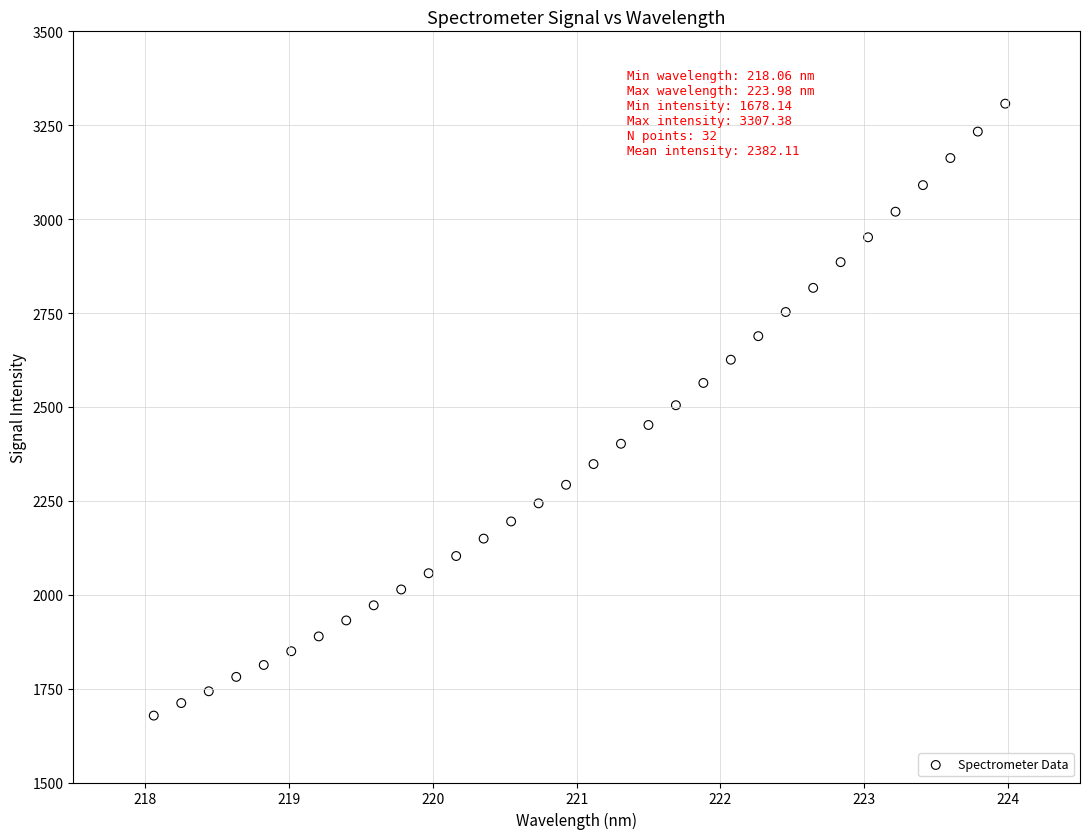

What is the range of Y values (max minus min)?

1629.2